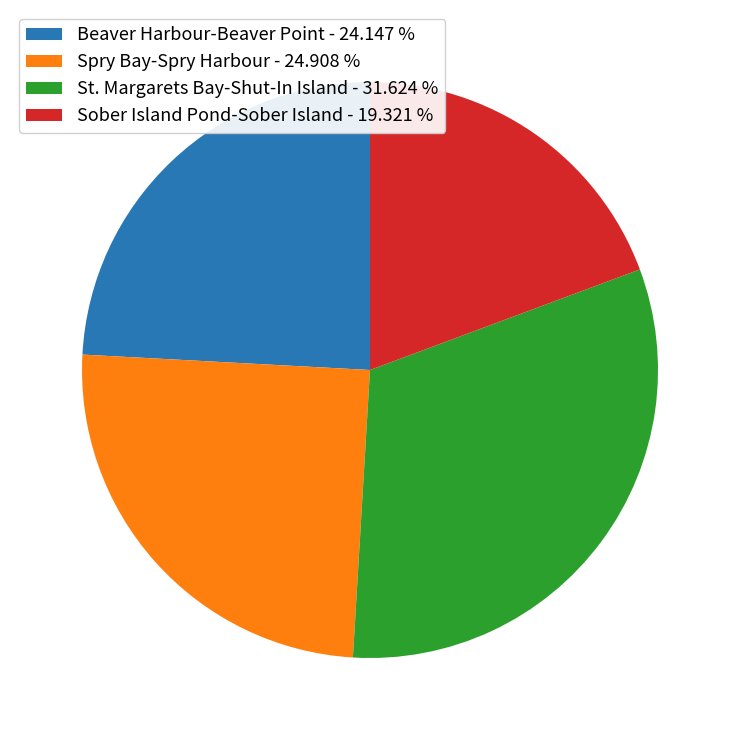

How many slices are in this pie chart?

4